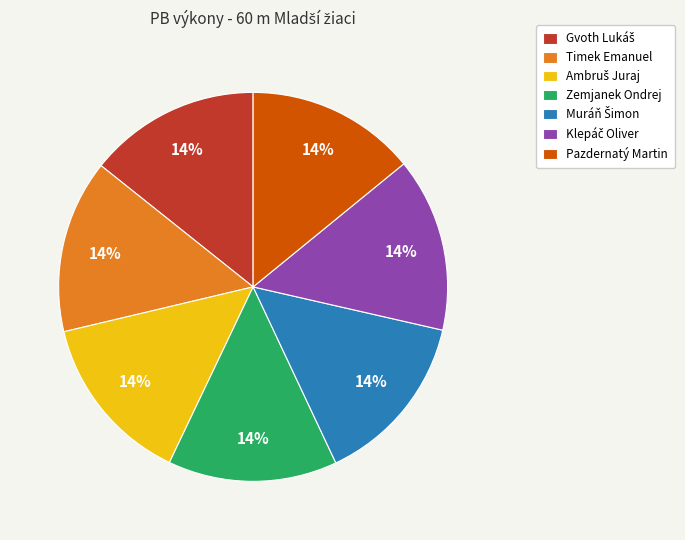

To the nearest percent, what is the combined percentage of Pazdernatý Martin and Timek Emanuel?

29%